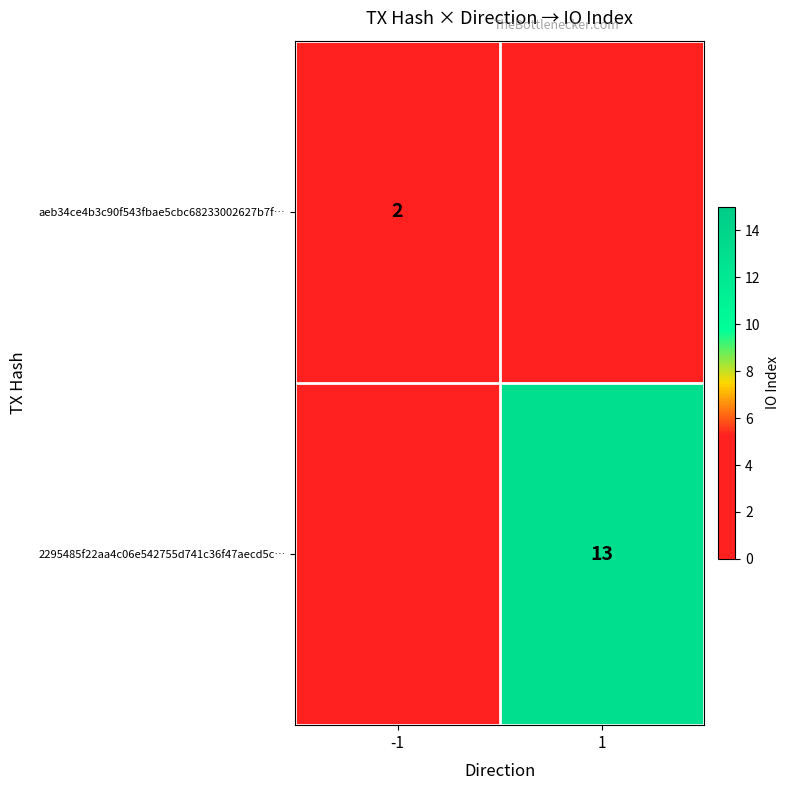

The value of aeb34ce4b3c90f543fbae5cbc68233002627b7f… at -1 is 3. True or false?

False